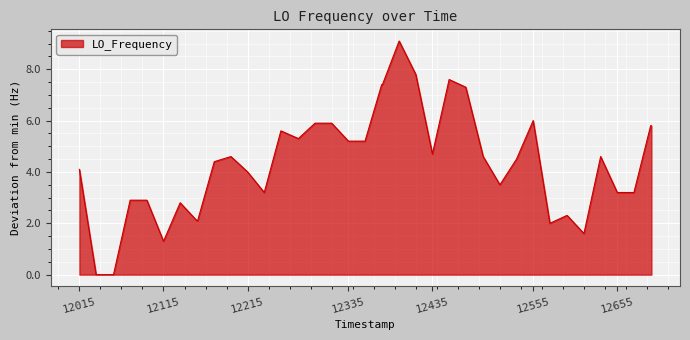

What is the greatest value displayed?

9.1